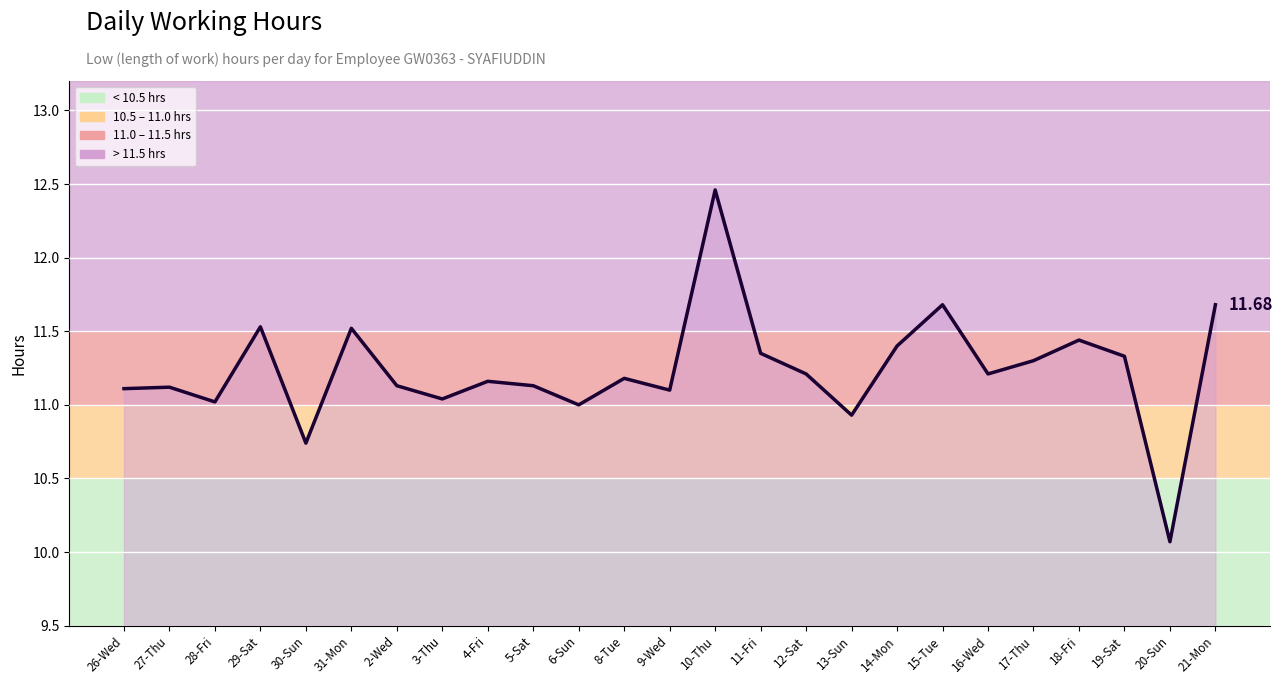

What is the ratio of the value at 3-Thu to the value at 4-Fri?

1.0